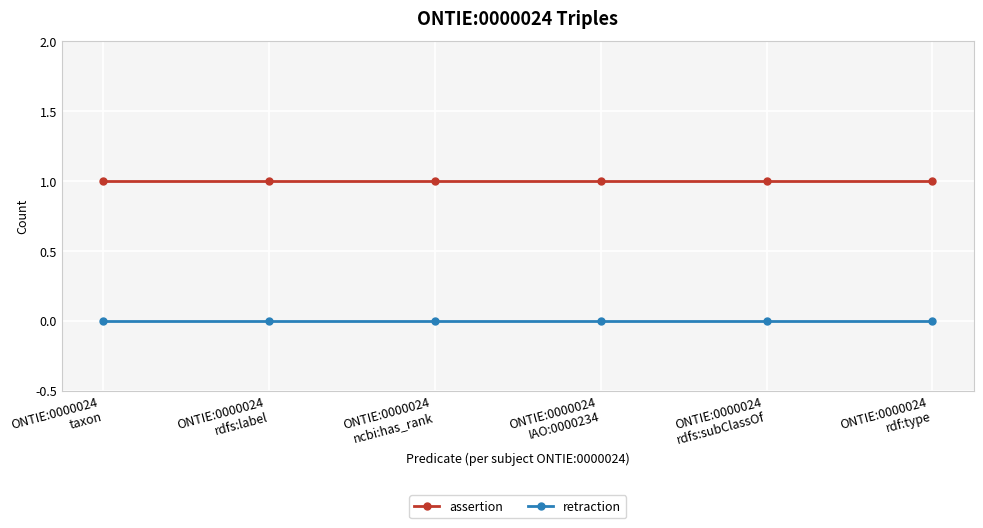

True or false: assertion and retraction intersect in this chart.

False